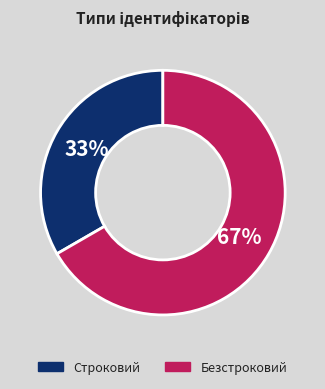

Which slice is the largest?

Безстроковий